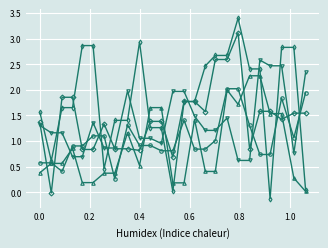

What is the maximum value shown in the chart?

3.4